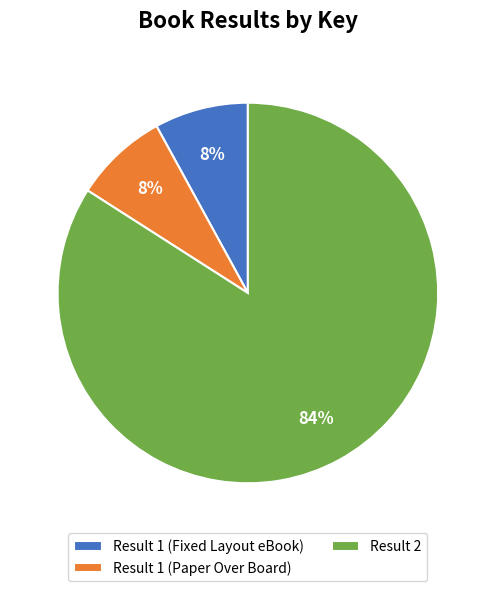

Is the sum of Result 1 (Fixed Layout eBook) and Result 2 greater than half?

Yes